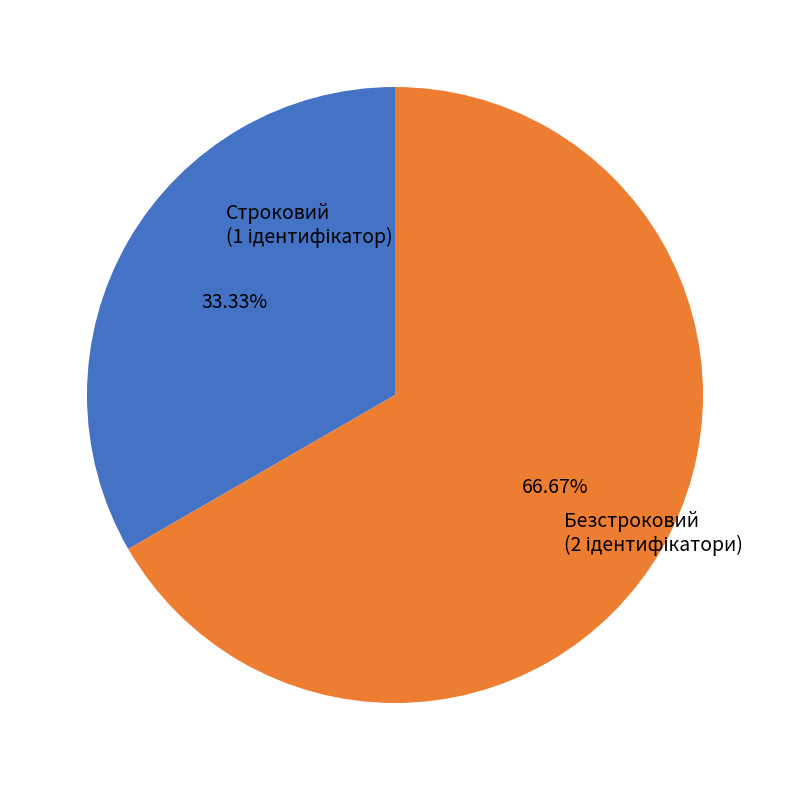

How many slices are in this pie chart?

2